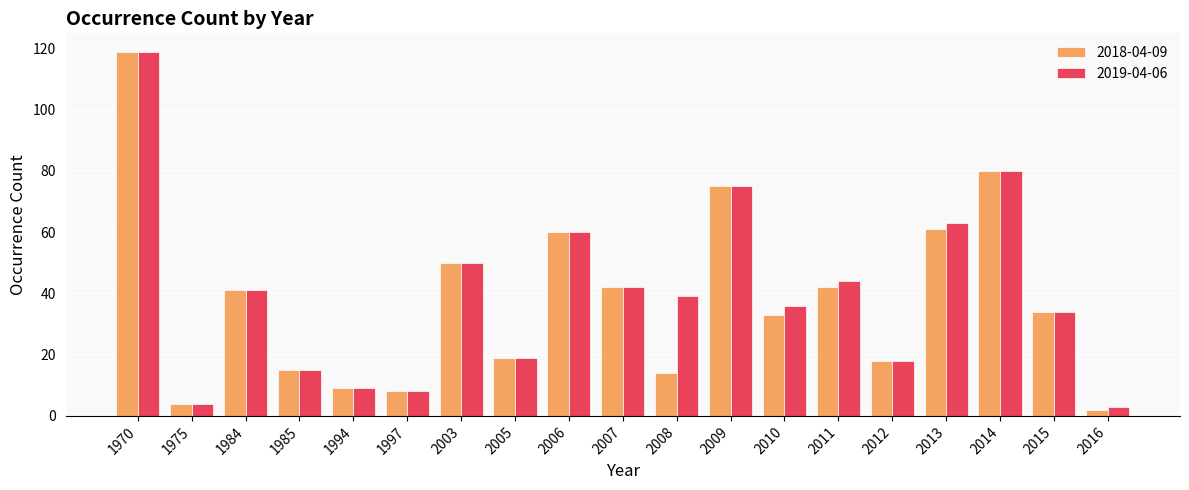

What is the value of the 2018-04-09 bar at the 6th from the left?

8